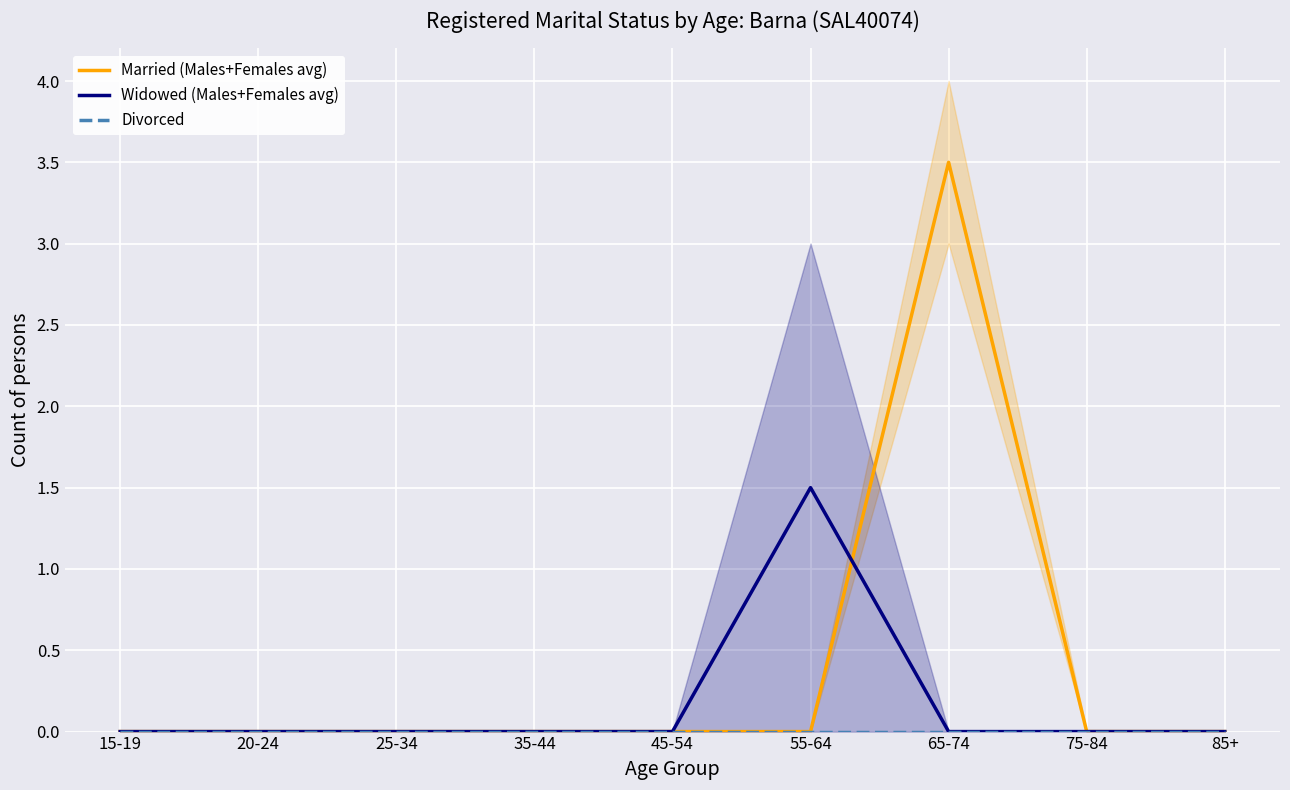

Reading left to right, extract all data points from this chart.

Married (Males+Females avg): 0.0	0.0	0.0	0.0	0.0	0.0	3.5	0.0	0.0
Widowed (Males+Females avg): 0.0	0.0	0.0	0.0	0.0	1.5	0.0	0.0	0.0
Divorced: 0.0	0.0	0.0	0.0	0.0	0.0	0.0	0.0	0.0